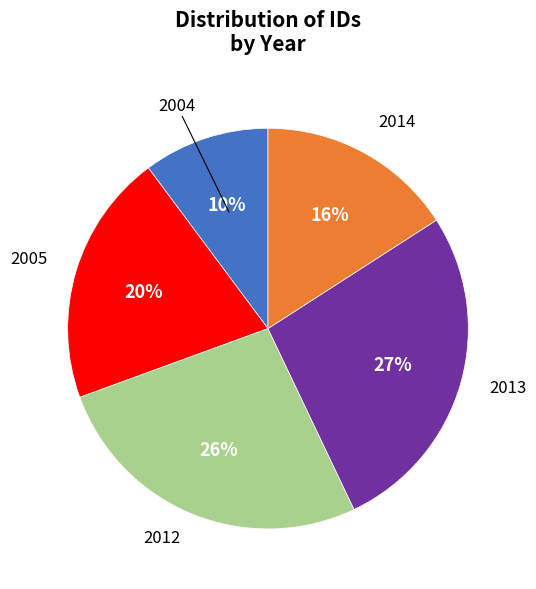

What is the smallest slice in the pie chart?

2004